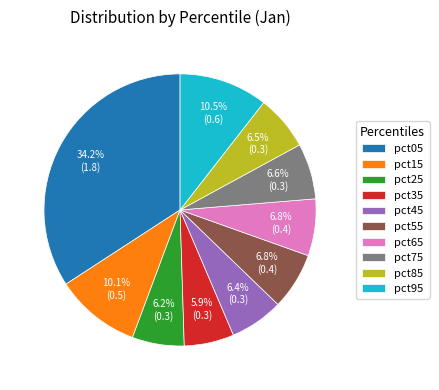

How many segments does this pie chart have?

10